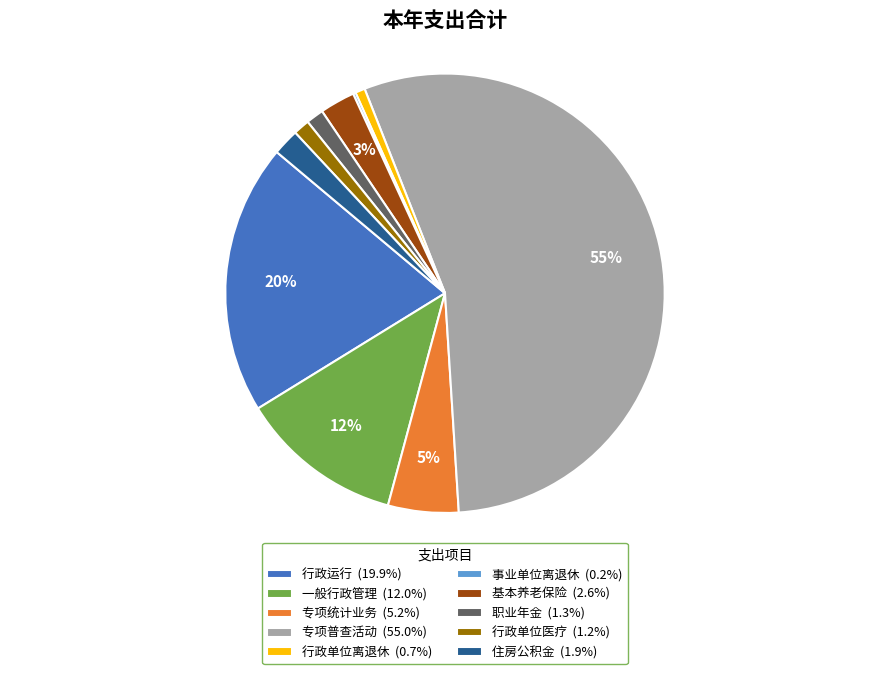

To the nearest percent, what is the difference between the largest and smallest slice percentages?

55%